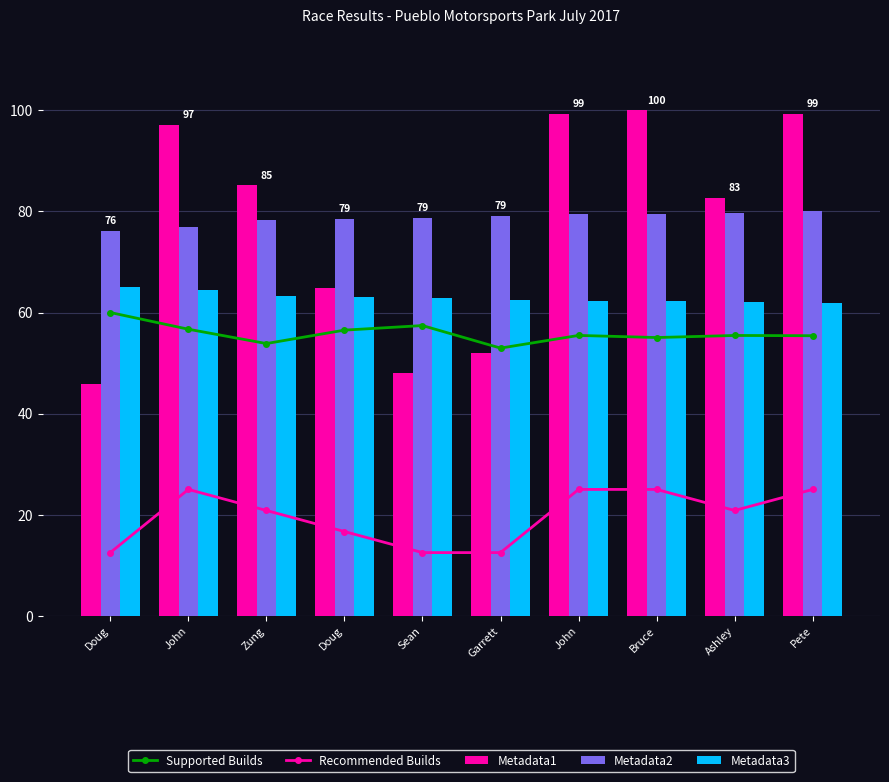

Which series has the largest total across all categories?

Metadata2